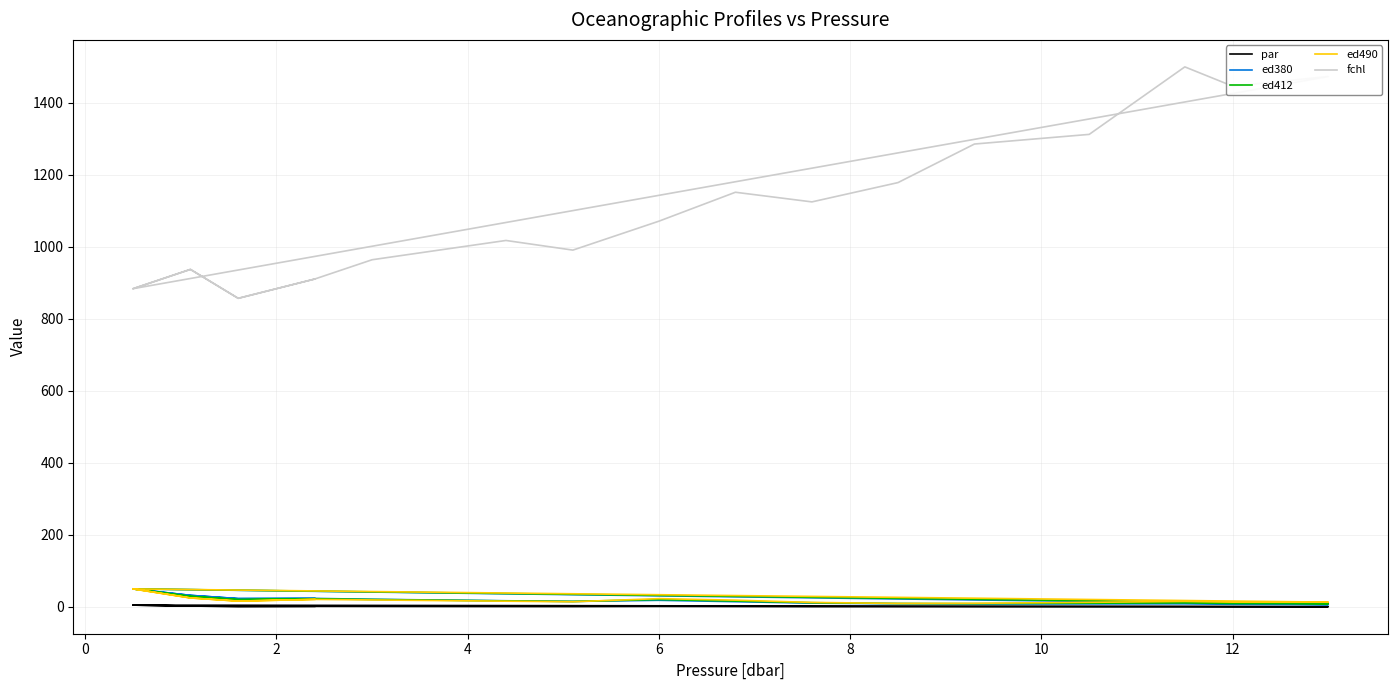

Which series has the largest total across all categories?

fchl